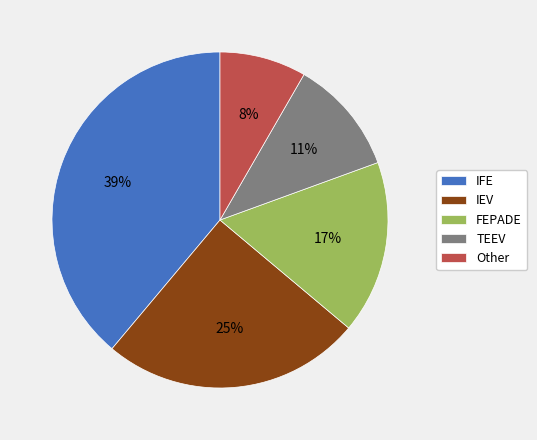

Approximately how many times larger is the value at IFE compared to TEEV?

3.5